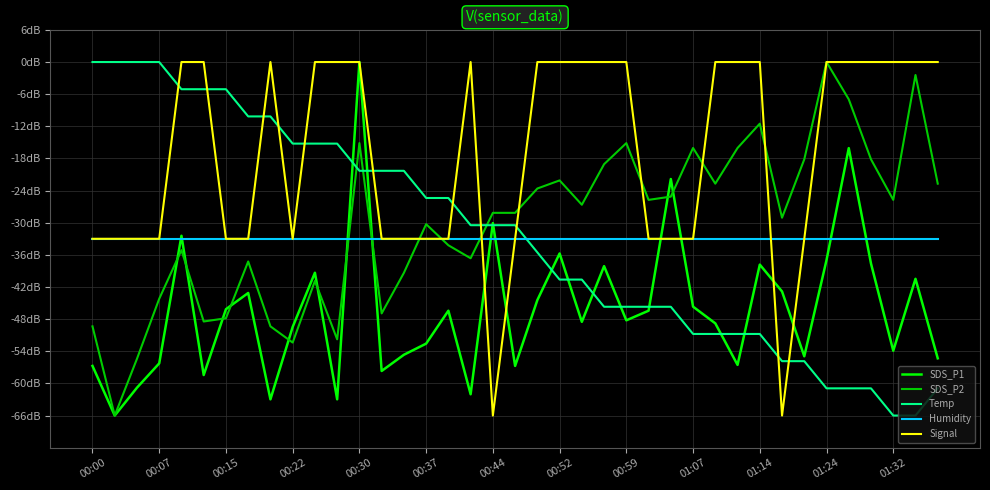

At which label does Temp first exceed -30?

00:00